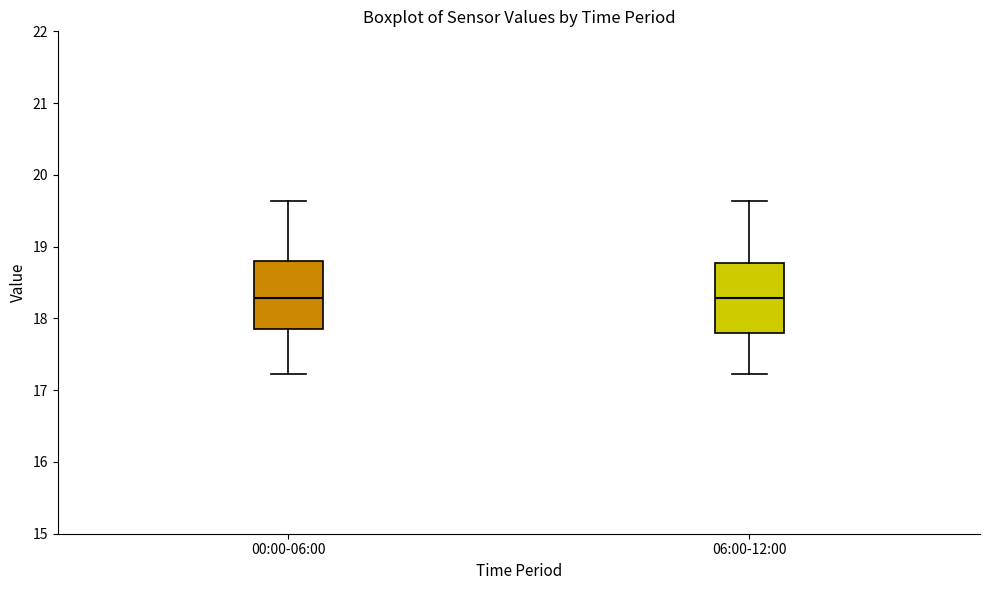

Where does the lower whisker of the box for 00:00-06:00 end on the y-axis? The values are not printed on the chart, so give them approximately, as read against the axis.

17.2